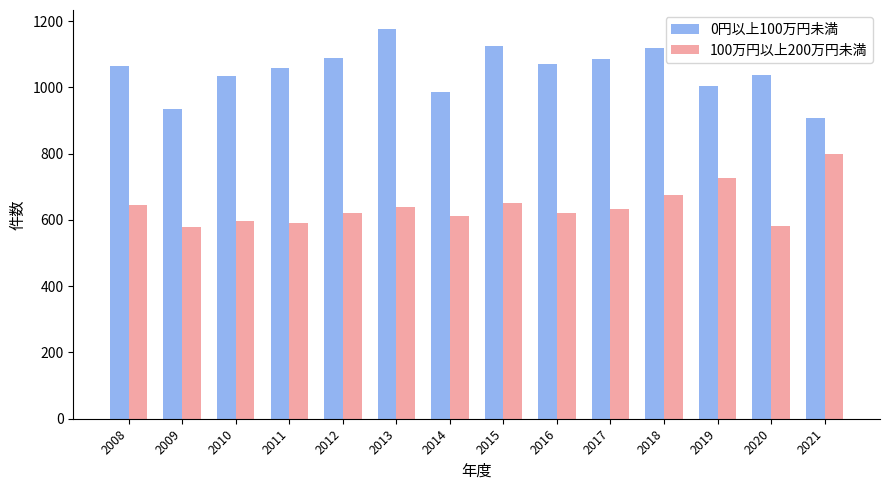

What is the greatest value displayed?

1175